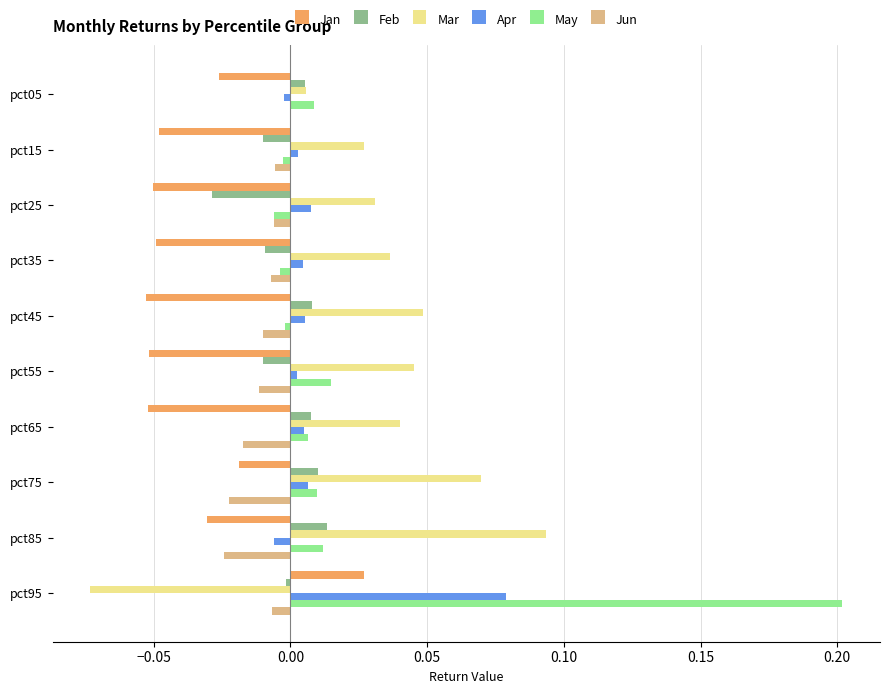

At which category is the sum across all series the highest?

pct95